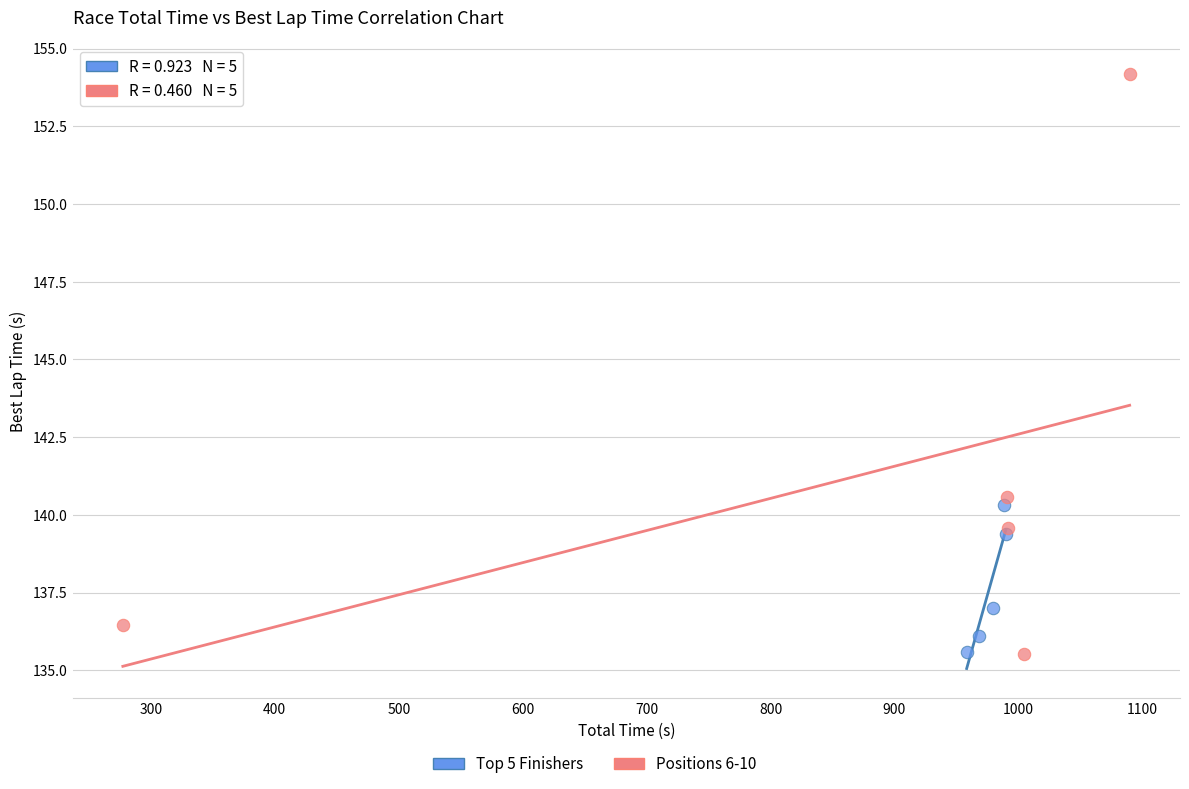

Which series reaches the maximum Y coordinate?

Positions 6-10